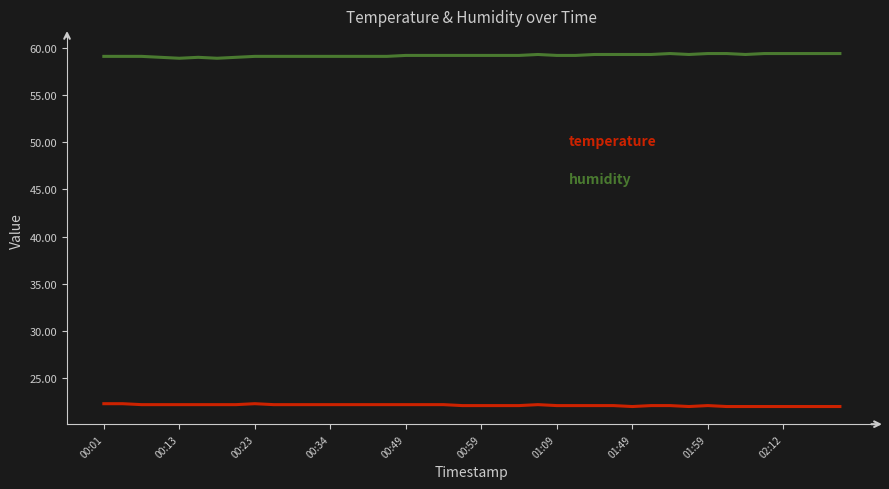

What is the minimum value shown in the chart?

22.0